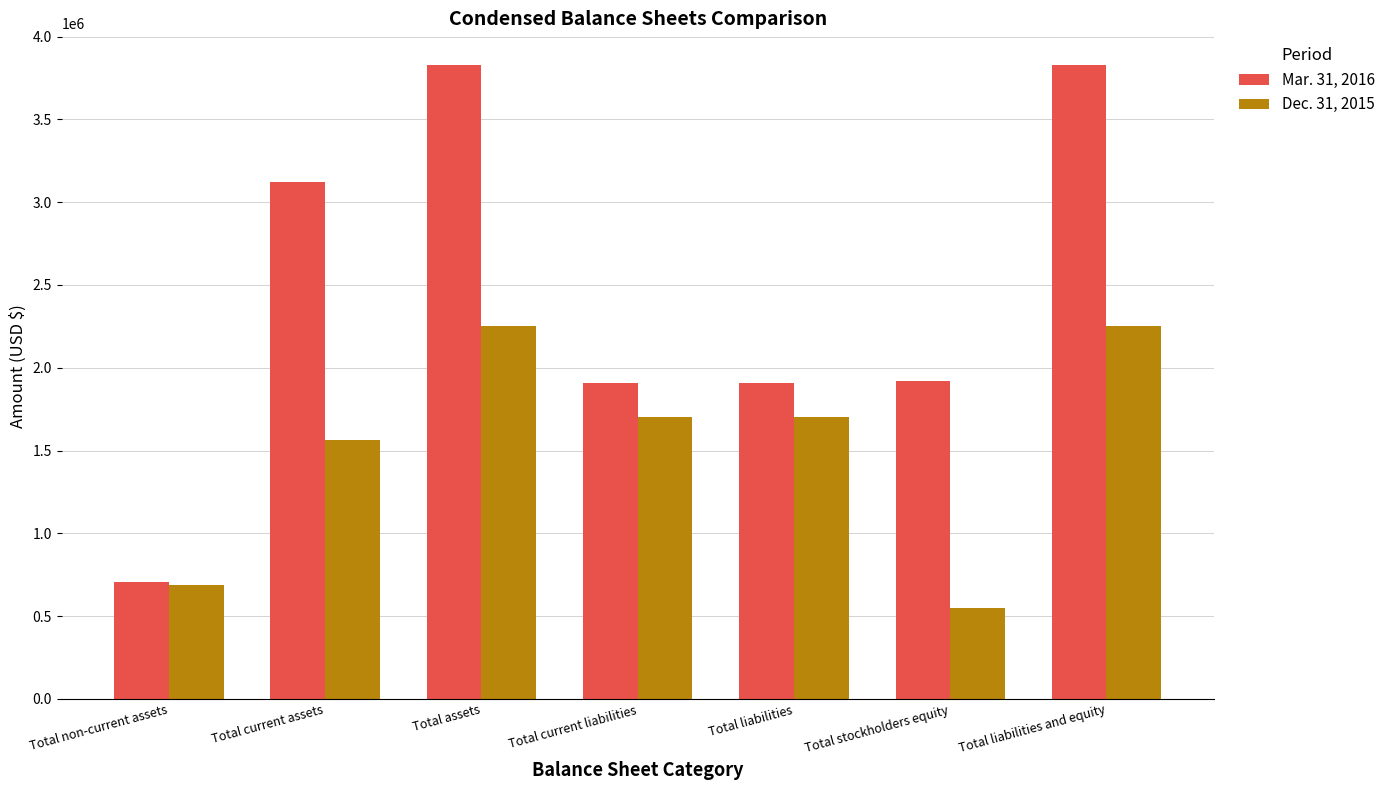

What is the difference between the highest and lowest values at Total stockholders equity?

1369982